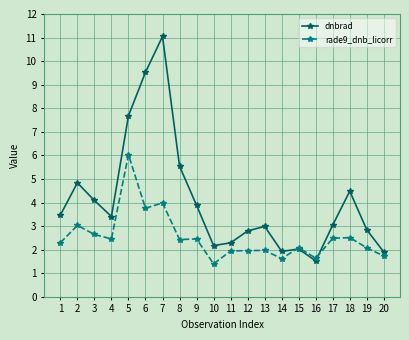

After their last crossing, which series has the higher values: dnbrad or rade9_dnb_licorr?

dnbrad